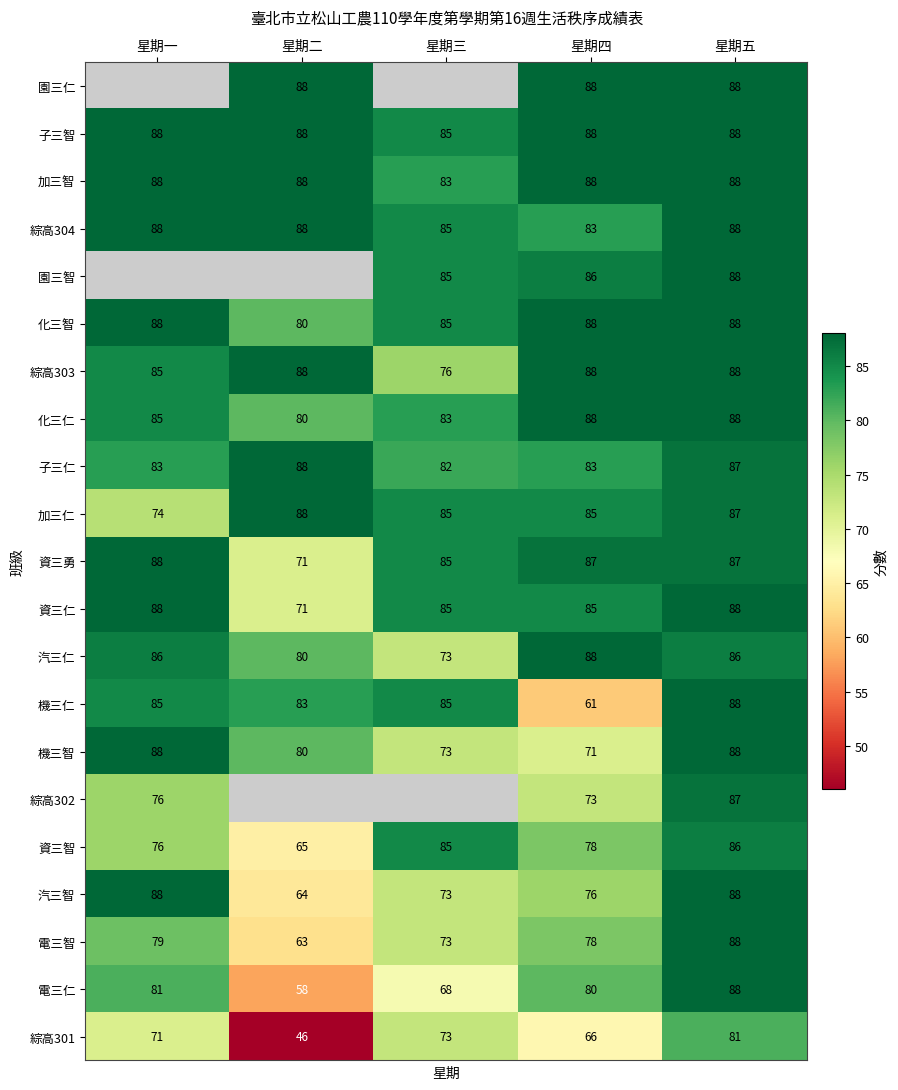

What is the difference between the 綜高301 values at 星期三 and 星期五?

8